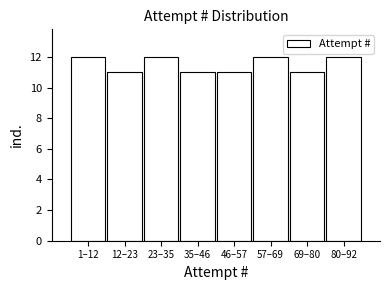

Reading right to left, extract all data points from this chart.

12	11	12	11	11	12	11	12